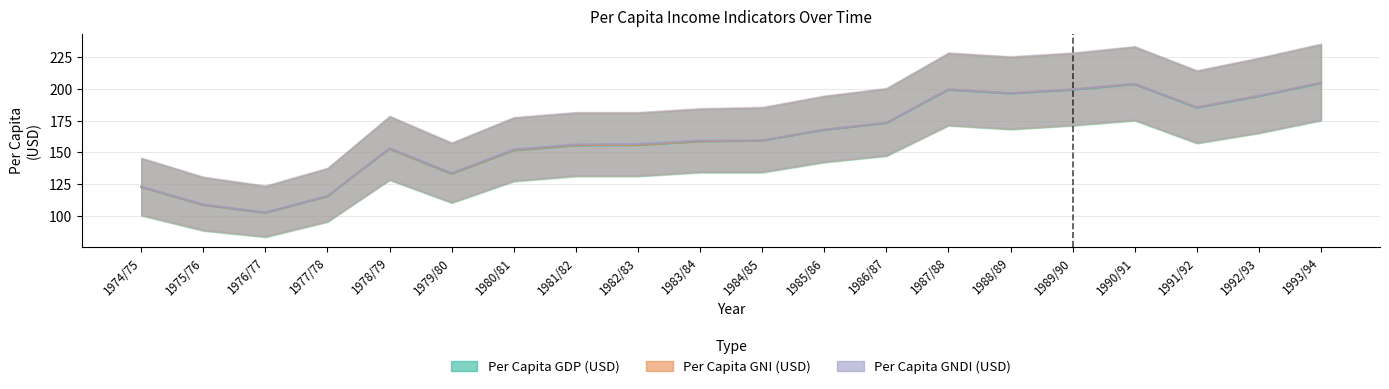

What is the smallest value displayed?

102.2